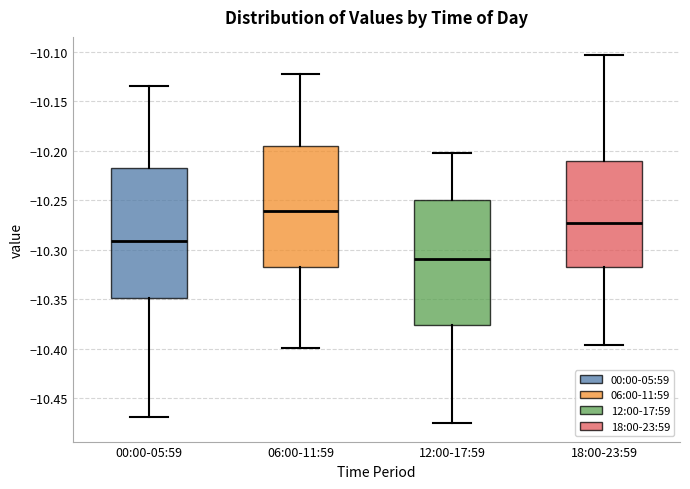

Reading left to right, read every box against the y-axis: the position of its median line, the range the box covers, and the ends of its whiskers. The values are not printed on the chart, so give them approximately, as read against the axis.

00:00-05:59: median -10.290, box -10.350 to -10.215, whiskers -10.470 to -10.135
06:00-11:59: median -10.260, box -10.315 to -10.195, whiskers -10.400 to -10.120
12:00-17:59: median -10.310, box -10.375 to -10.250, whiskers -10.475 to -10.205
18:00-23:59: median -10.275, box -10.315 to -10.210, whiskers -10.395 to -10.105